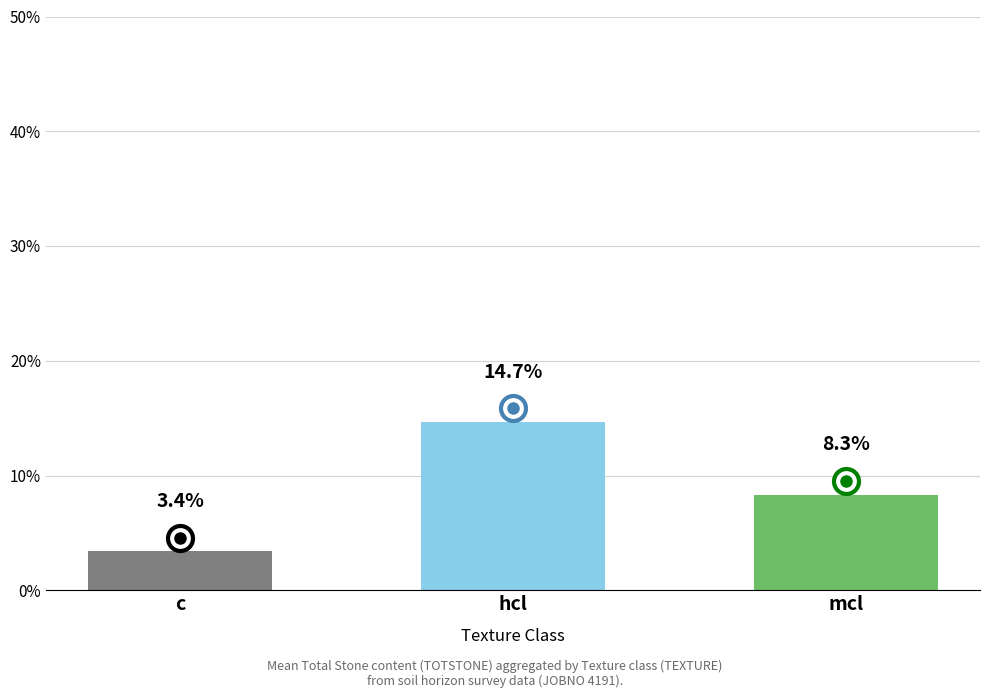

Reading left to right, list all the values displayed in this chart.

3.4	14.7	8.3